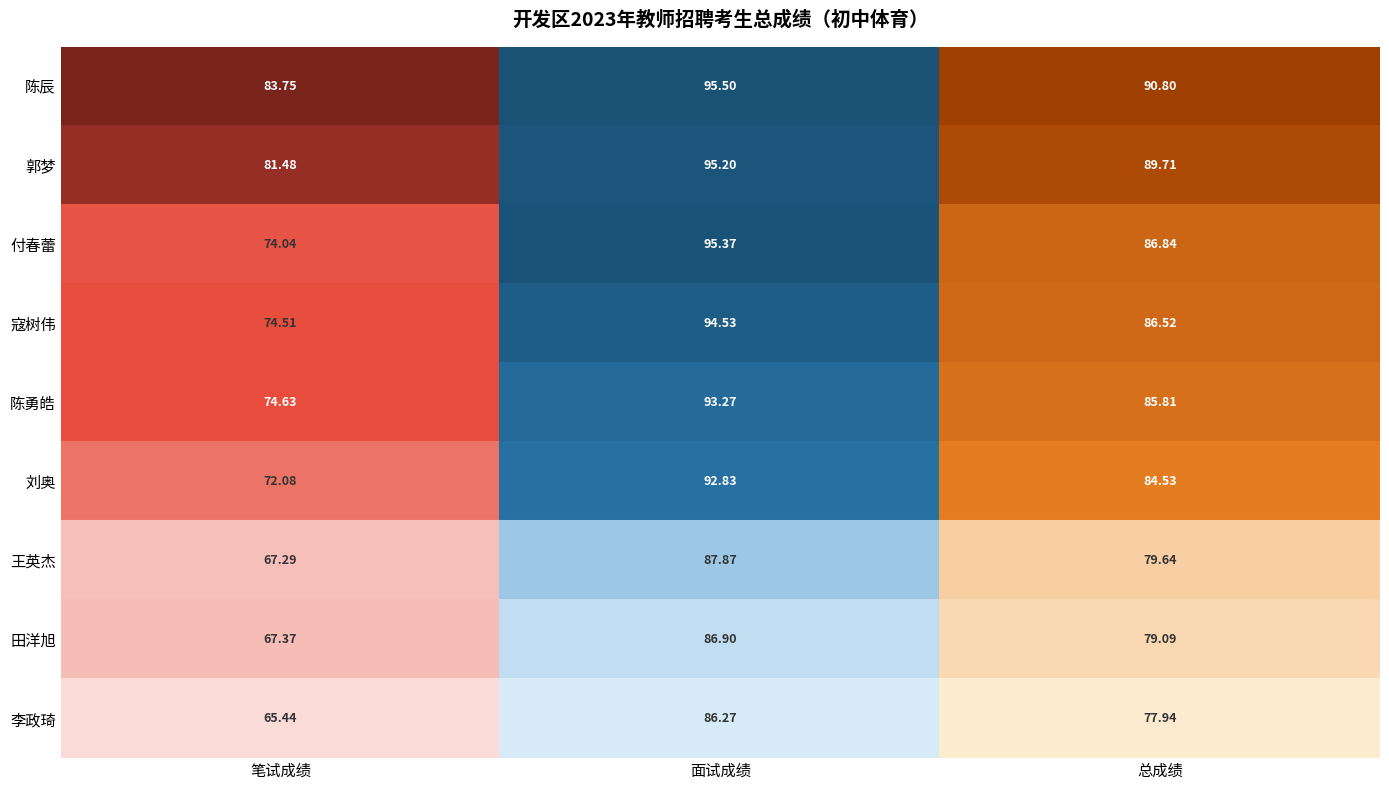

Rank the series at 面试成绩 from lowest to highest value.

李政琦, 田洋旭, 王英杰, 刘奥, 陈勇皓, 寇树伟, 郭梦, 付春蕾, 陈辰